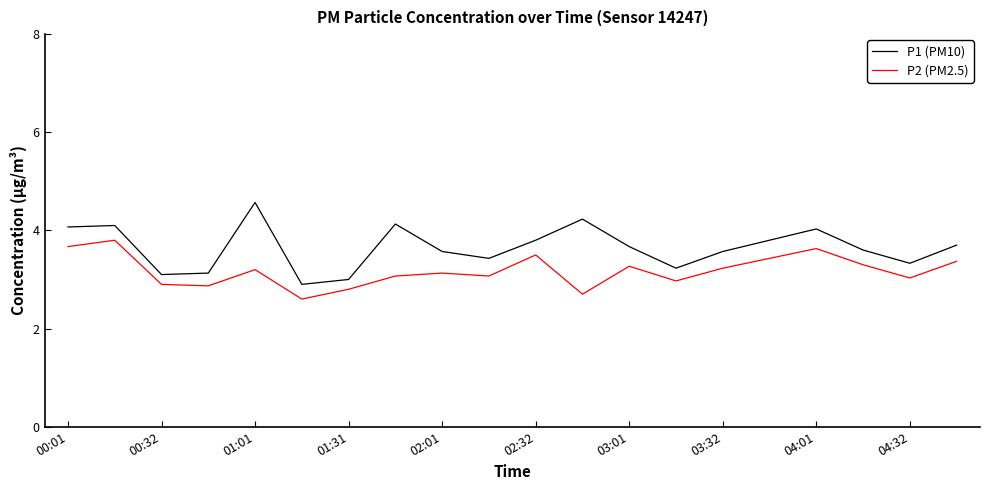

True or false: P2 (PM2.5) and P1 (PM10) cross at least once.

False